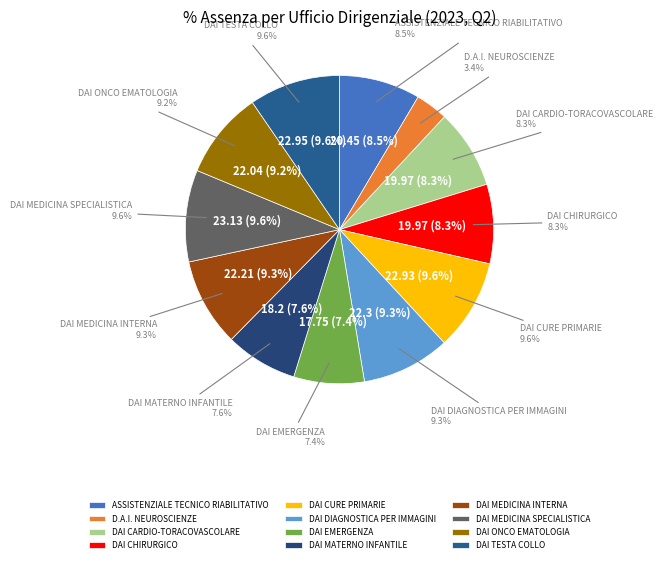

Which category has the biggest portion of the pie?

DAI MEDICINA SPECIALISTICA